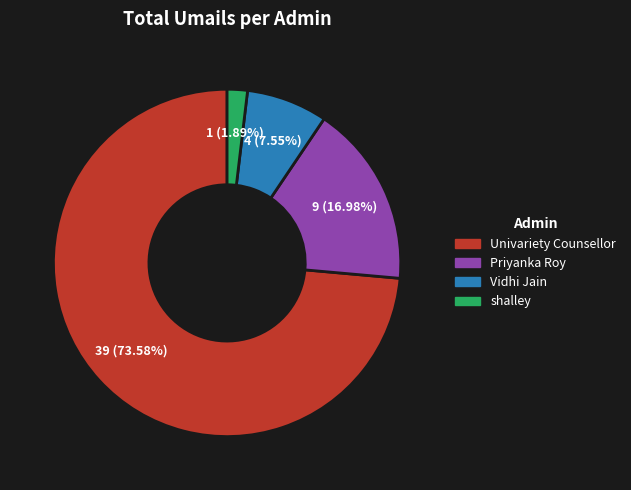

To the nearest percent, what is the difference between the largest and smallest slice percentages?

72%